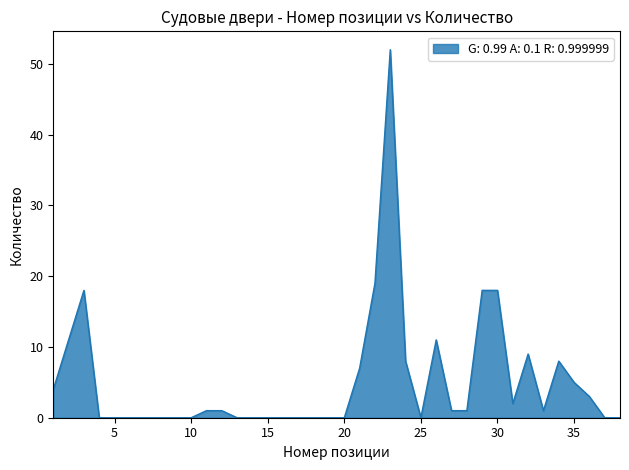

Does the chart display data point markers on the line(s)?

No